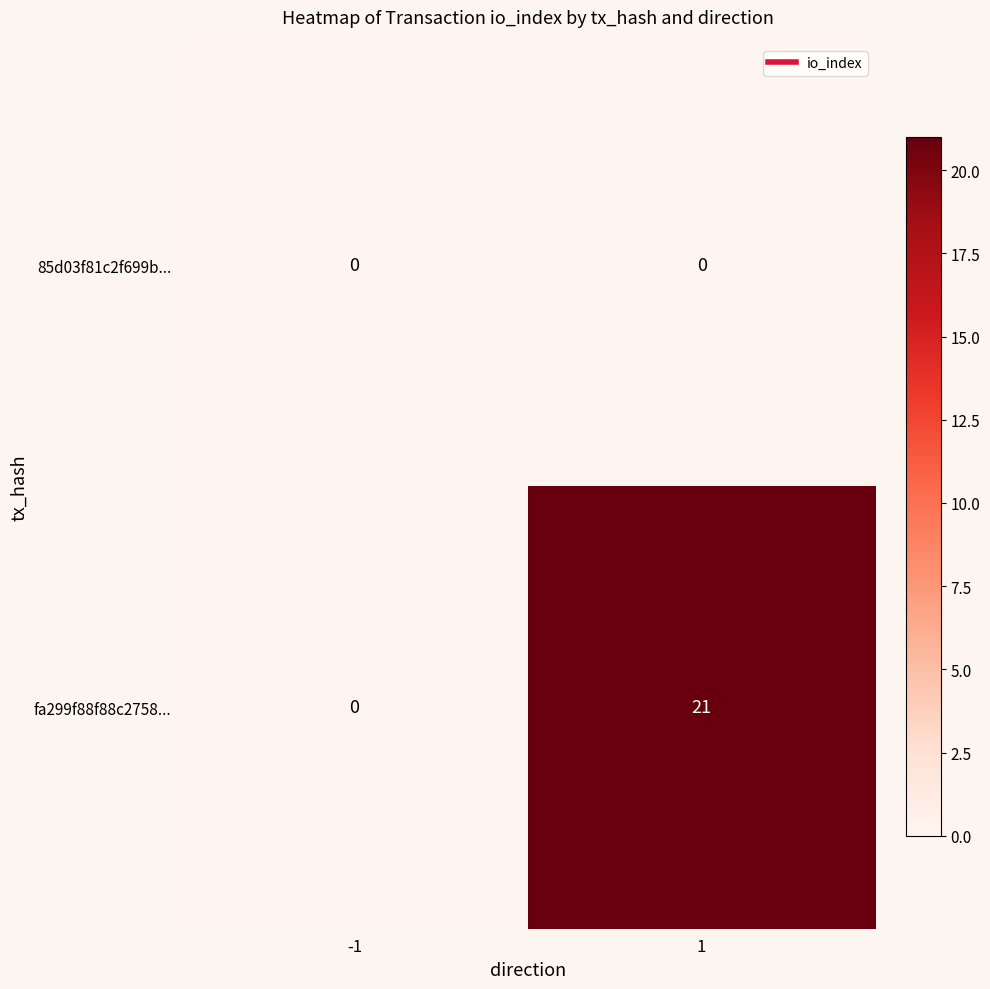

List the series in order of their overall mean, lowest first.

85d03f81c2f699b..., fa299f88f88c2758...